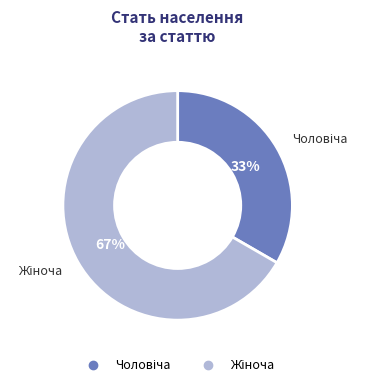

To the nearest percent, what is the average slice percentage?

50%